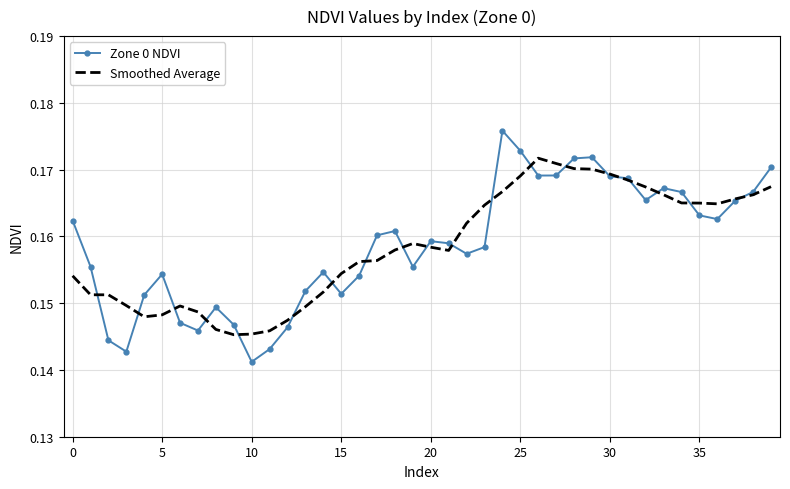

True or false: Zone 0 NDVI has more than 0 points higher than both neighbors.

True